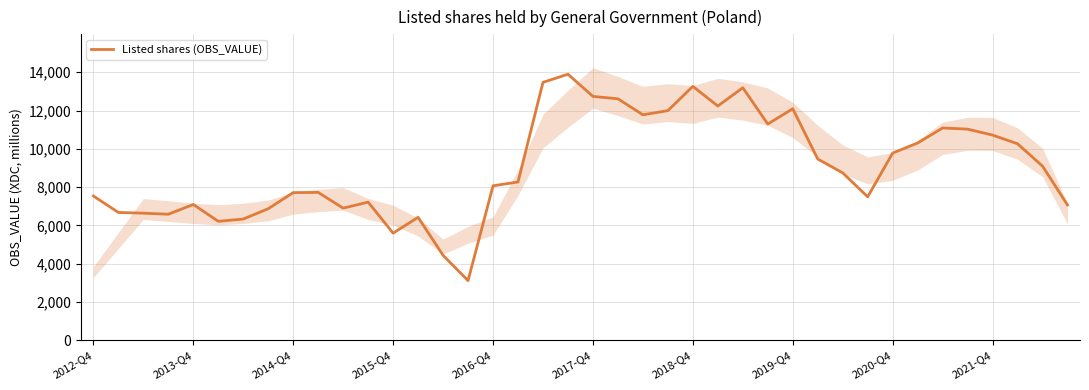

What is the difference between the second highest and second lowest values?

9039.7